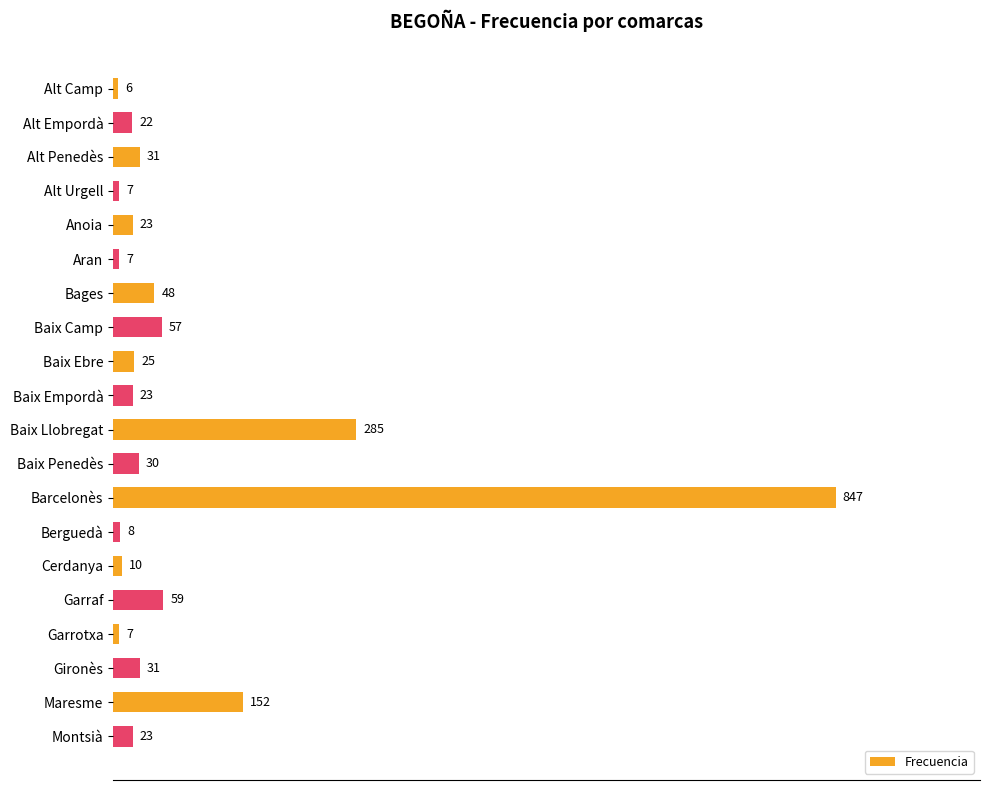

Approximately how many times larger is the value at Montsià compared to Baix Penedès?

0.8